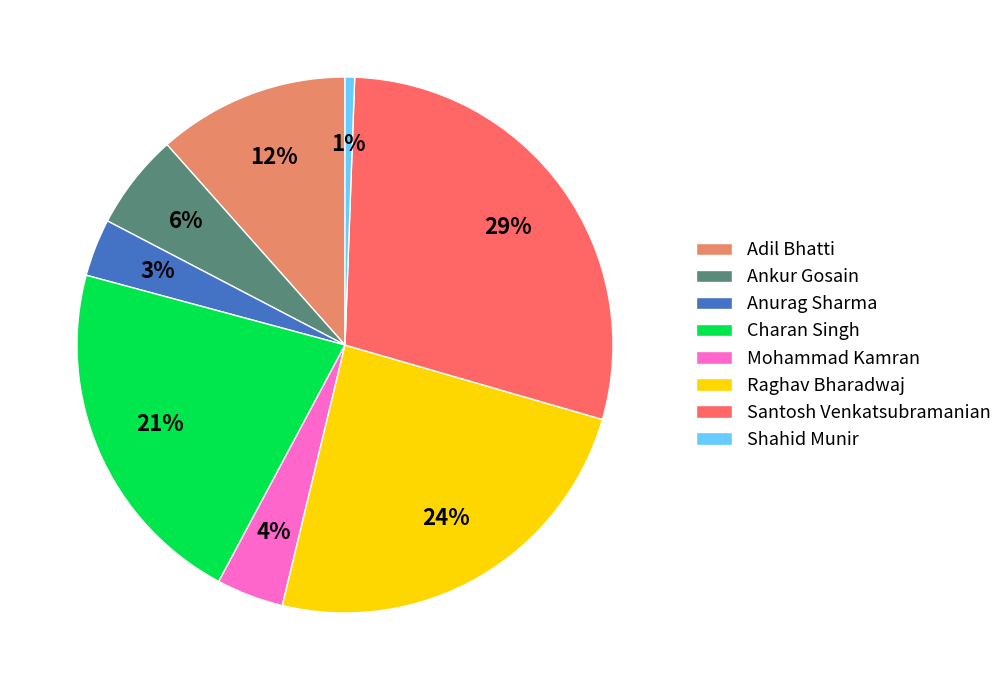

To the nearest percent, what is the combined percentage of Ankur Gosain and Raghav Bharadwaj?

30%